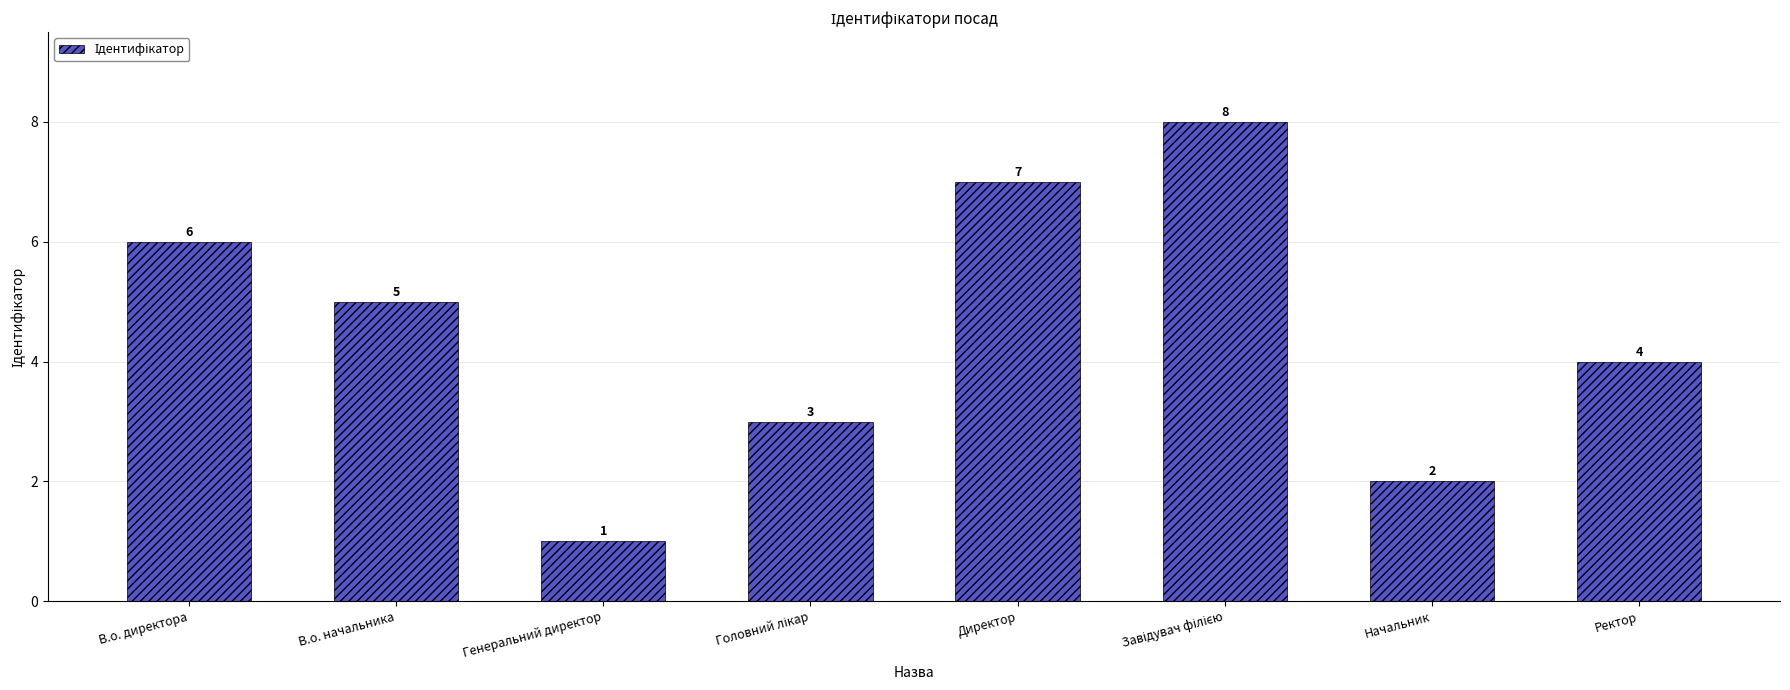

Which label corresponds to the smallest value in the chart?

Генеральний директор